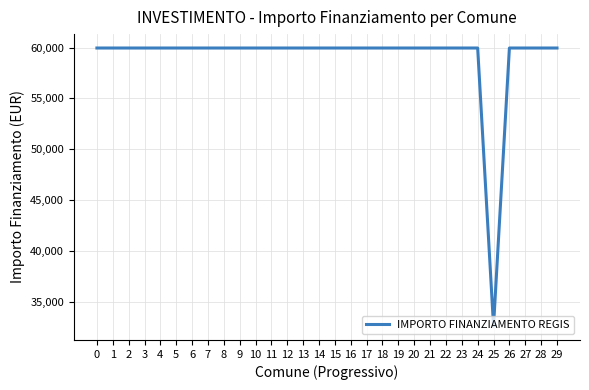

What is the change in value from 1 to 25?

-27377